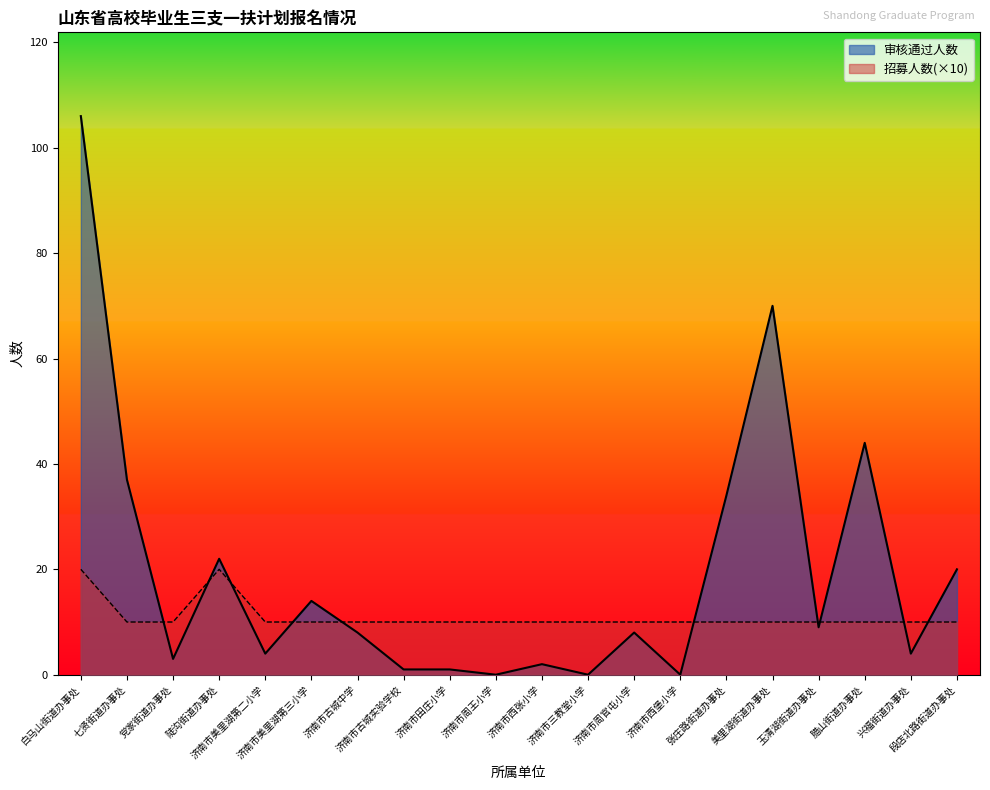

Reading left to right, list all the values displayed in this chart.

审核通过人数: 106	37	3	22	4	14	8	1	1	0	2	0	8	0	34	70	9	44	4	20
招募人数: 20	10	10	20	10	10	10	10	10	10	10	10	10	10	10	10	10	10	10	10